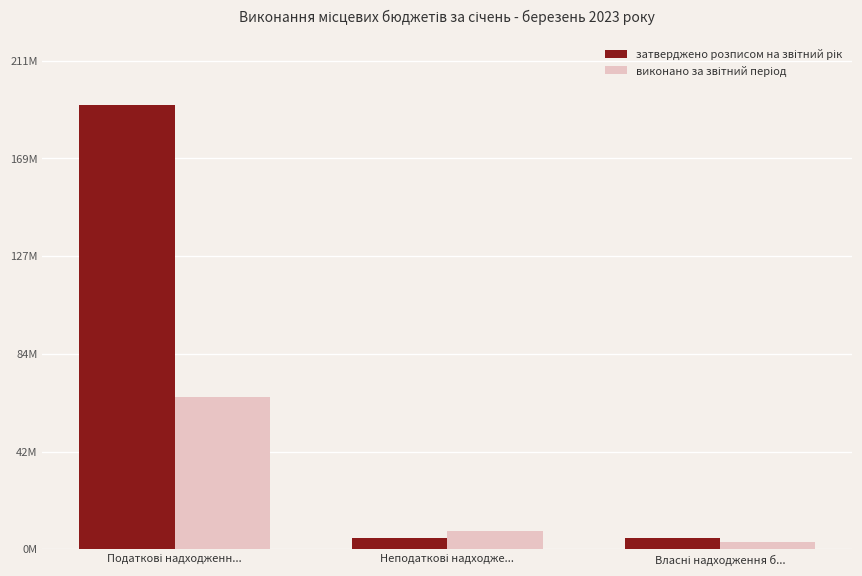

Which series has the largest total across all categories?

затверджено розписом на звітний рік